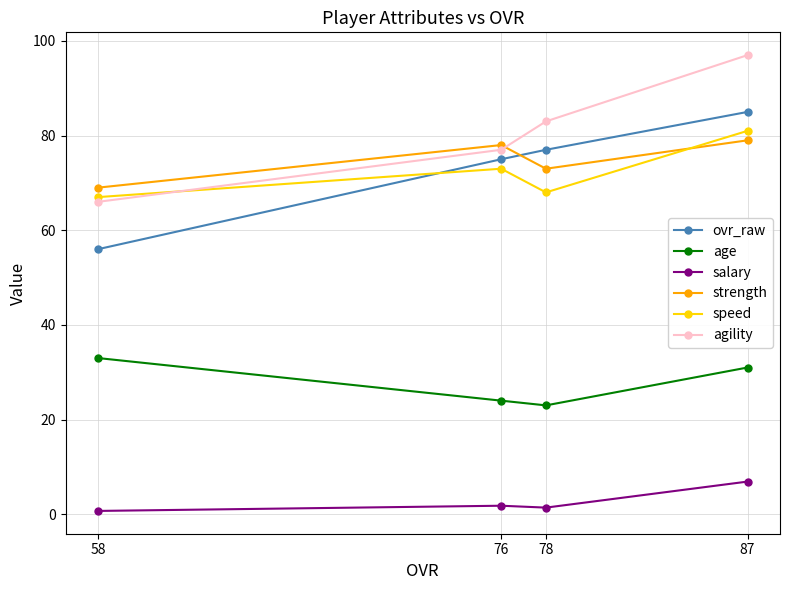

How many interior local peaks does the speed series have?

1